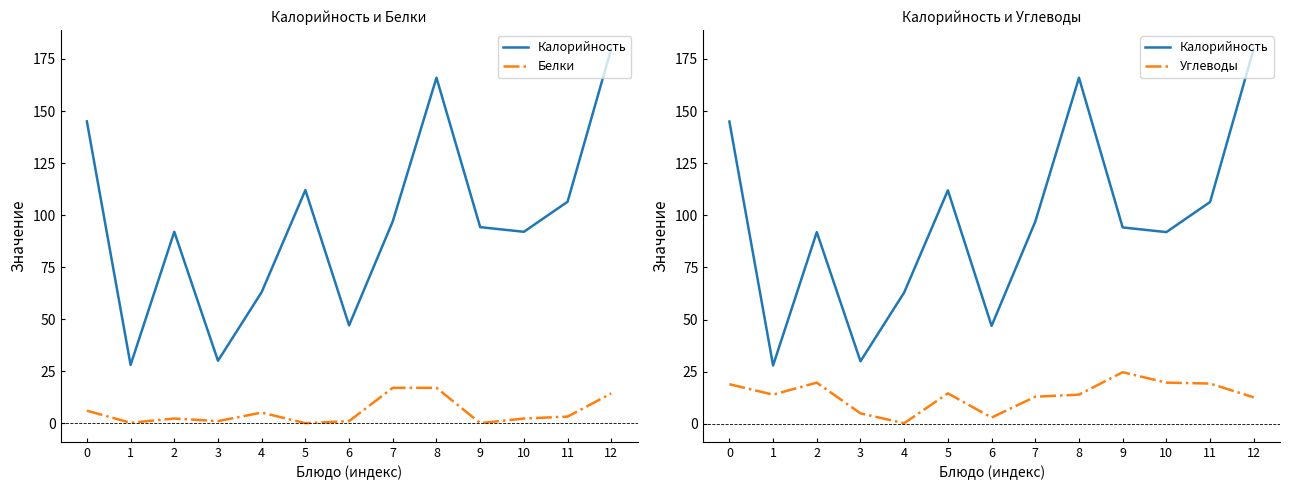

Is the value of Калорийность at 0 greater than the value of Углеводы at 2?

Yes